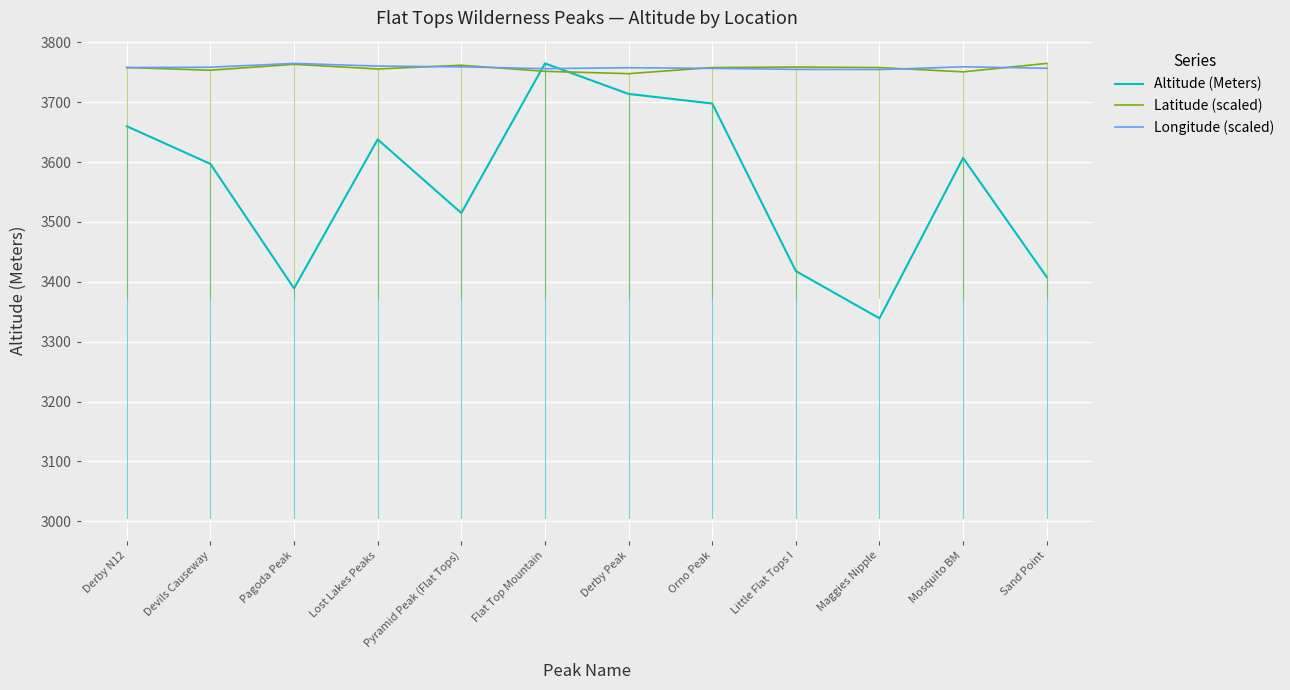

What is the difference between the second highest and minimum values in the Latitude (scaled) series?

15.6